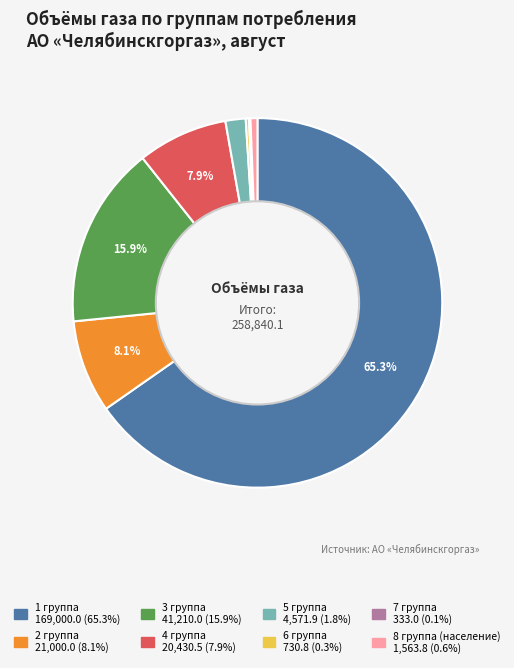

Approximately how many times larger is the value at 5 группа compared to 8 группа (население)?

2.9